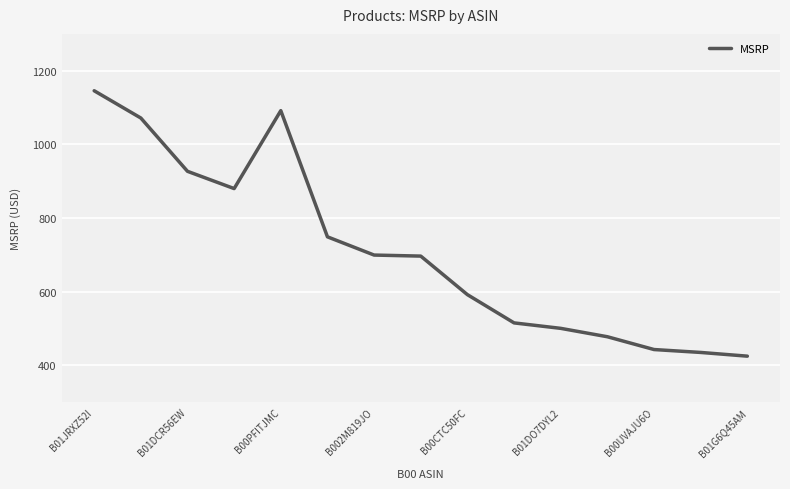

What is the maximum value shown in the chart?

1145.6